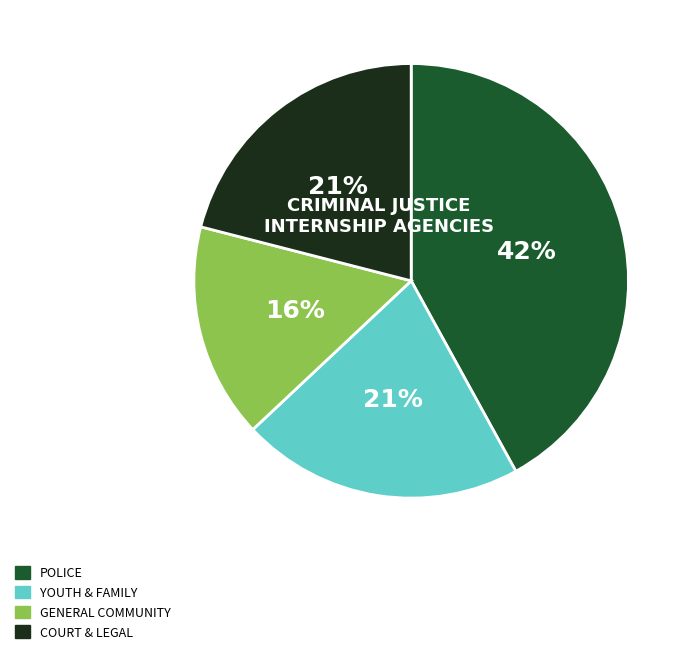

How many segments does this pie chart have?

4